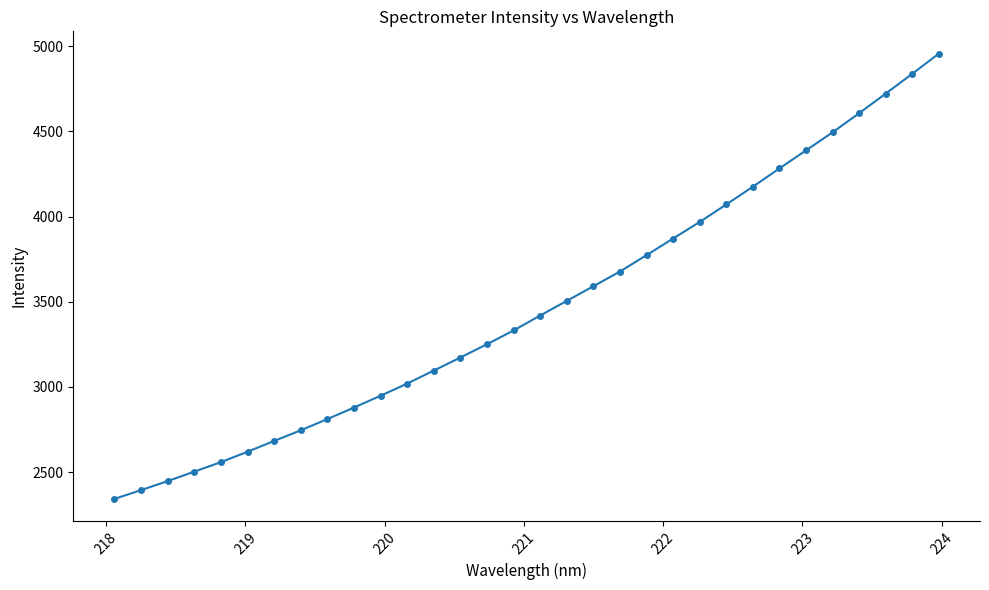

What is the minimum value shown in the chart?

2343.1